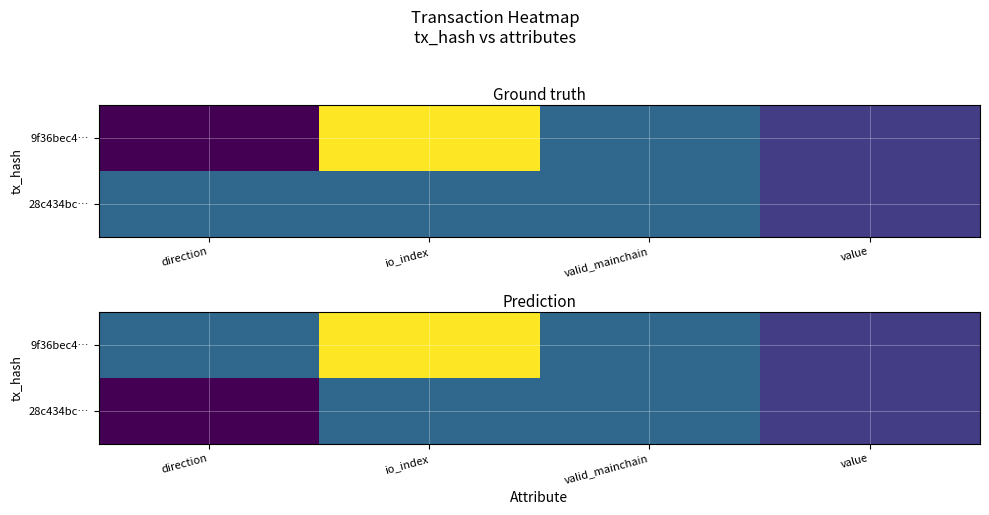

How many distinct data groups are displayed?

2